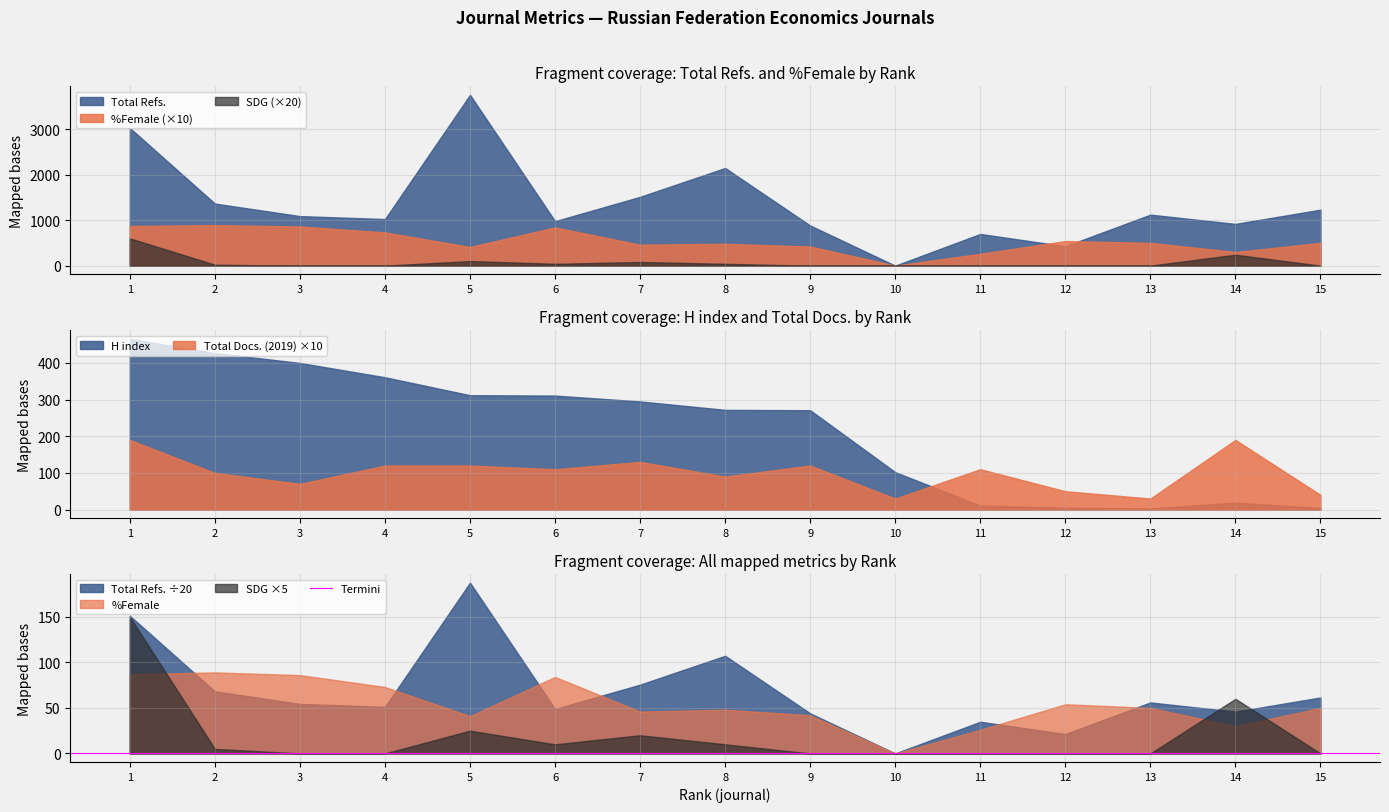

The value of %Female (×10) at 10 is 0. True or false?

True